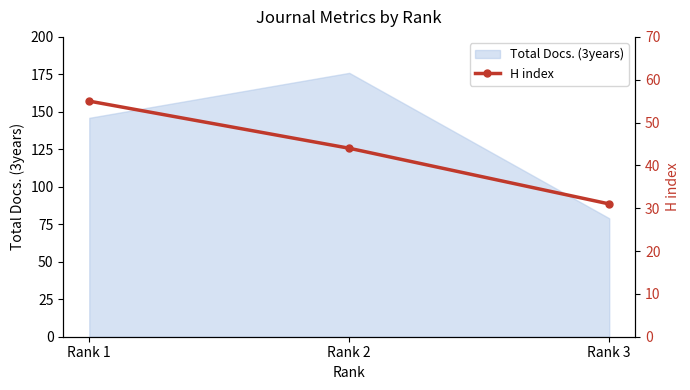

Rank the categories by Total Docs. (3years) value from lowest to highest.

Rank 3, Rank 1, Rank 2